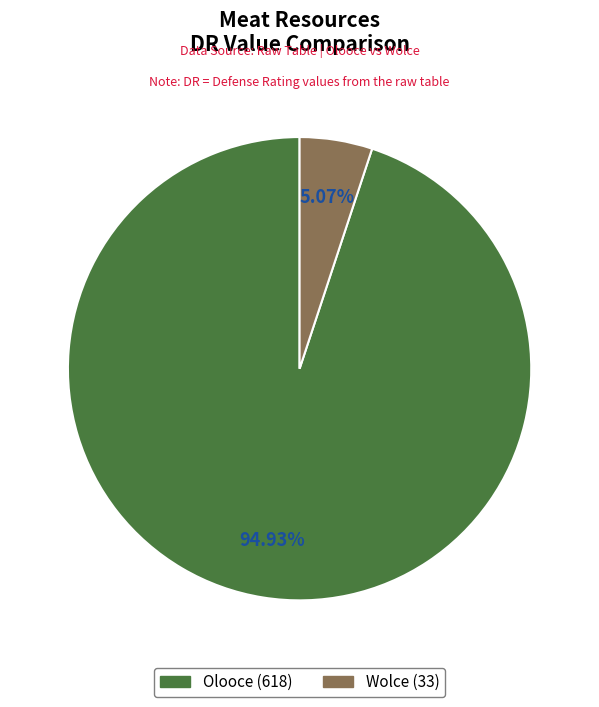

The Wolce slice represents 5% of the pie. True or false?

True